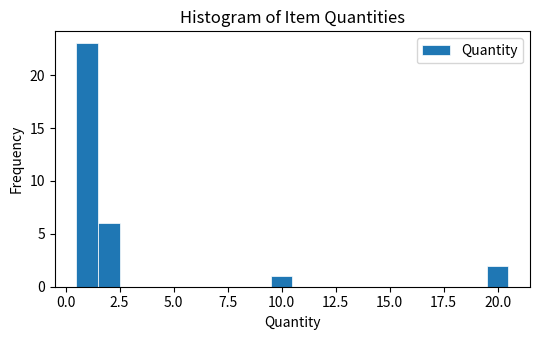

Read against the x-axis, roughly where is the centre of the tallest bar?

1.0